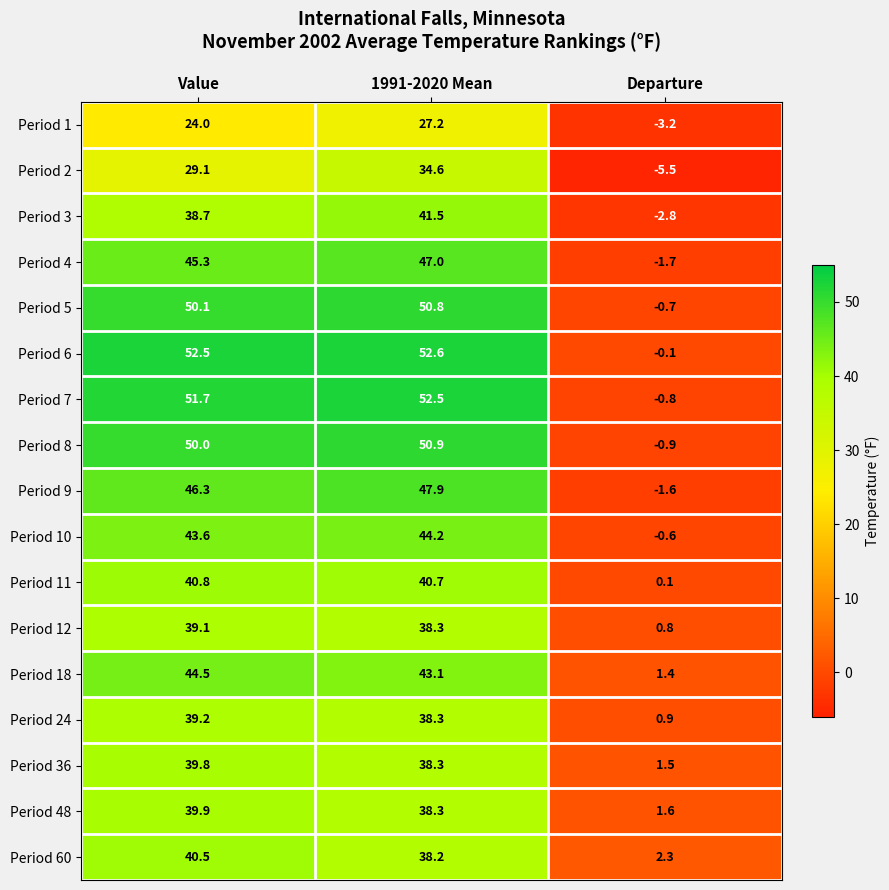

Which series has the widest spread of values?

Period 7